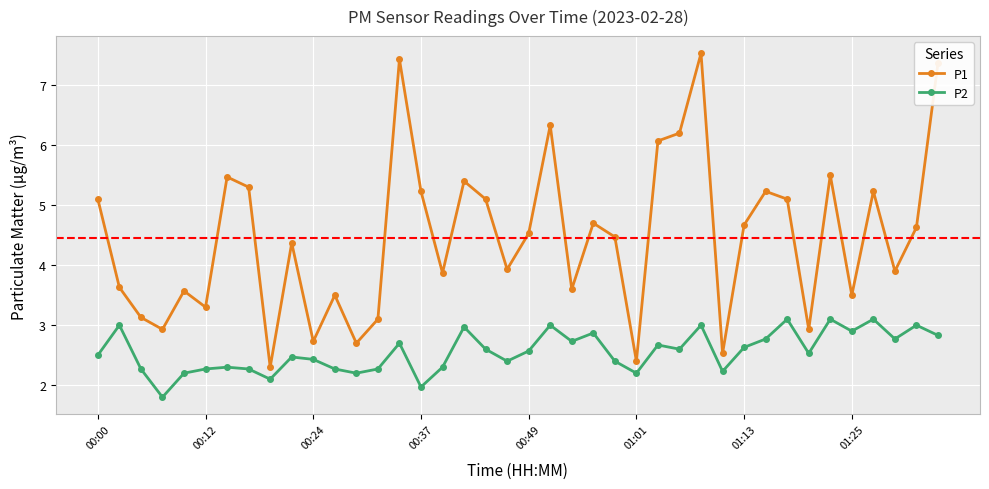

True or false: P1 and P2 cross at least once.

False